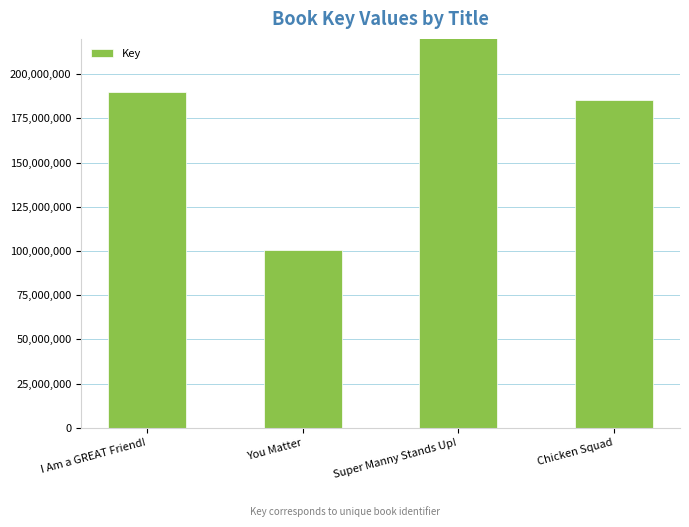

Rank the categories by value from highest to lowest.

Super Manny Stands Up!, I Am a GREAT Friend!, Chicken Squad, You Matter